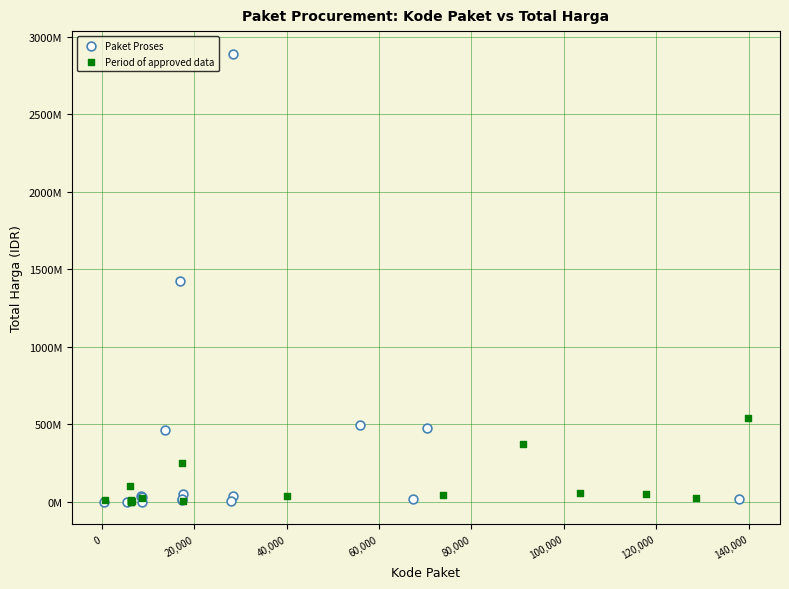

Which series has the largest Y range (max minus min)?

Paket Proses